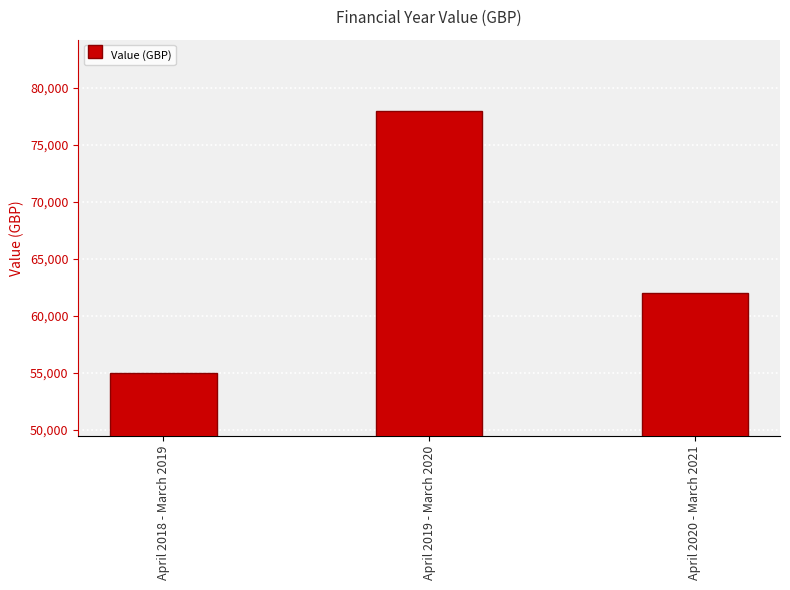

Reading right to left, extract all data points from this chart.

April 2020 - March 2021=62000	April 2019 - March 2020=78000	April 2018 - March 2019=55000